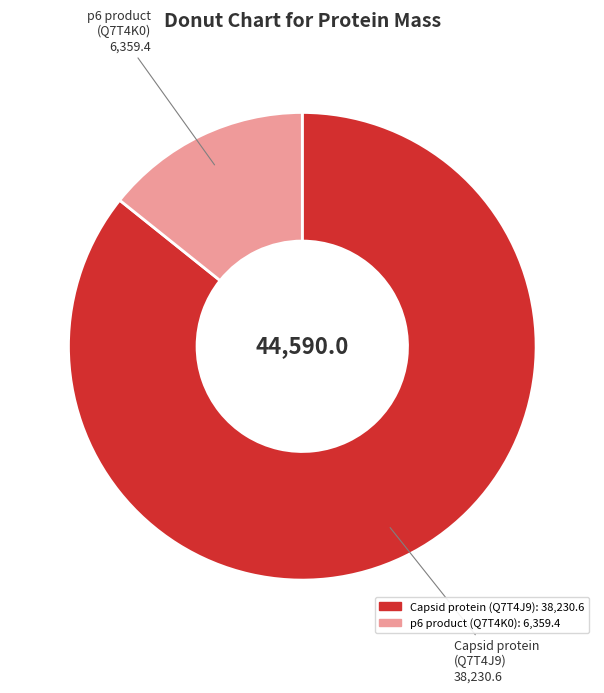

How many slices are in this pie chart?

2